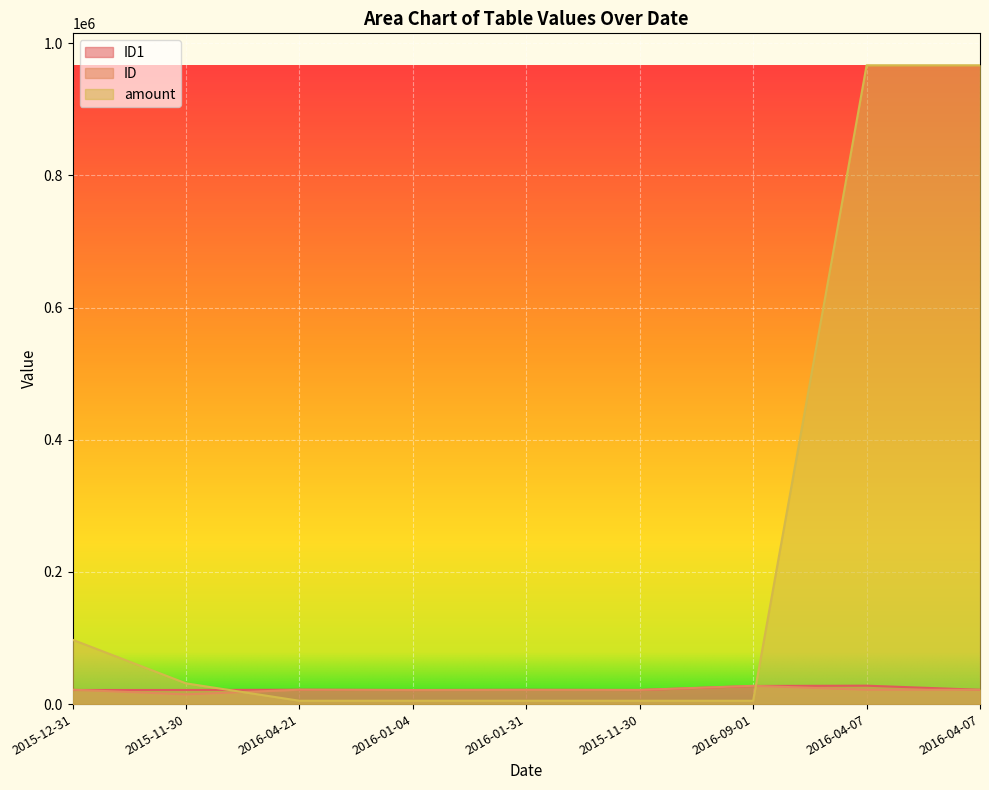

Is the value of amount at 2015-11-30 greater than the value of ID1 at 2016-04-21?

Yes